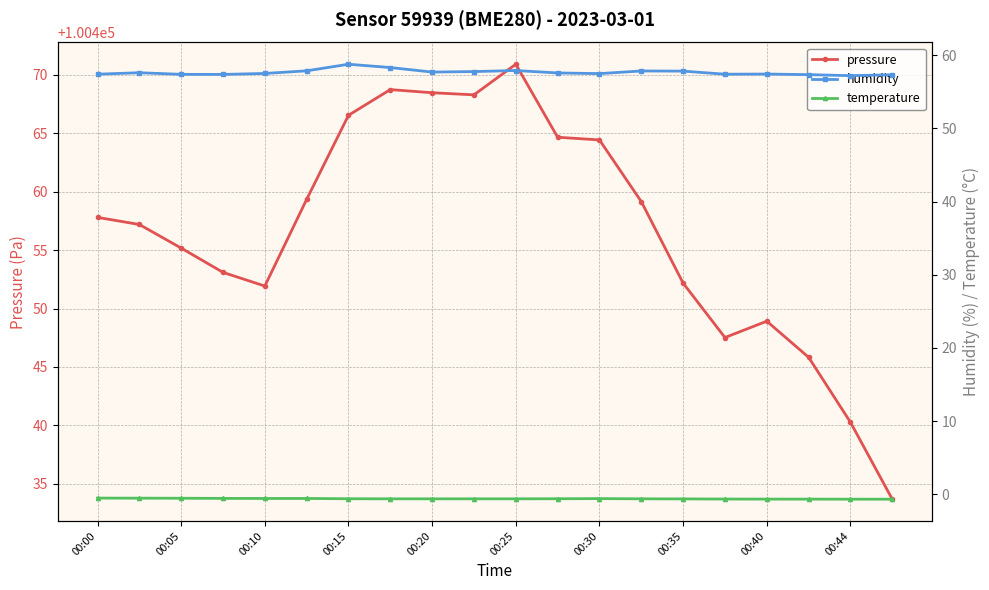

True or false: pressure has a value of 100448.9 at 00:40.

True